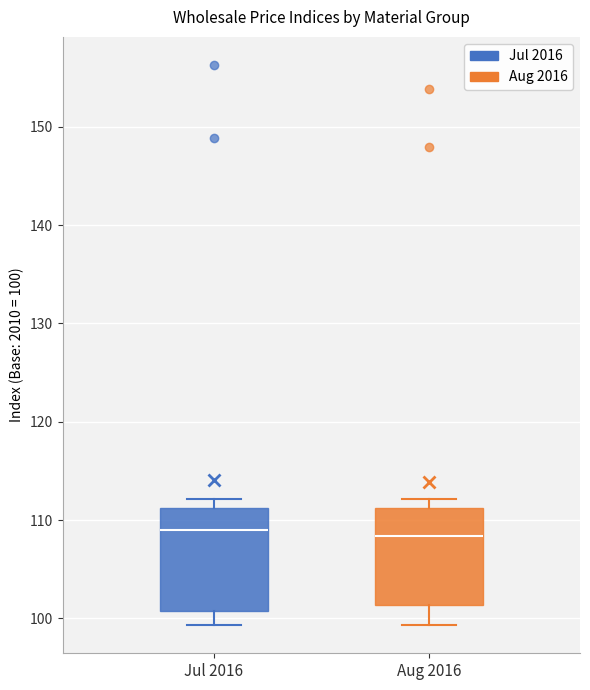

Where does the median line of the box for Aug 2016 sit on the y-axis? The values are not printed on the chart, so give them approximately, as read against the axis.

108